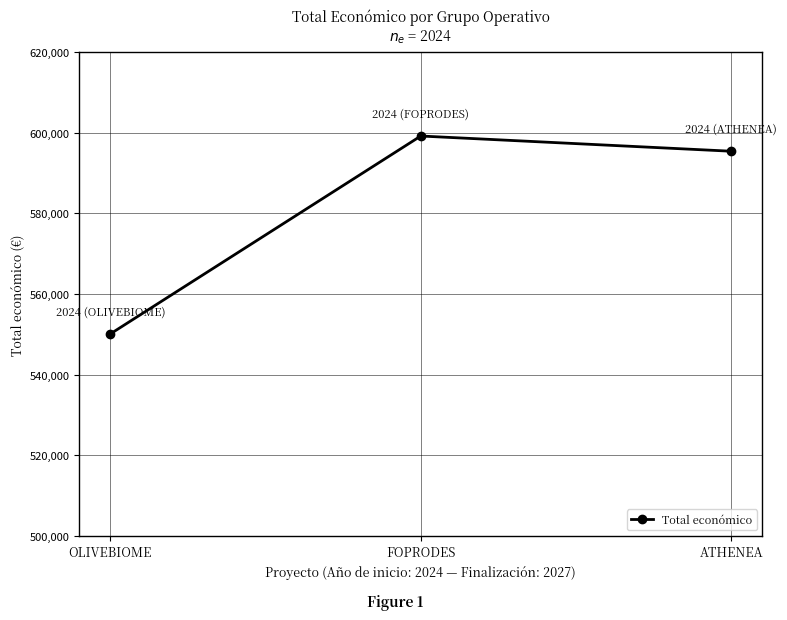

Is it true that the value at ATHENEA is 595436?

True